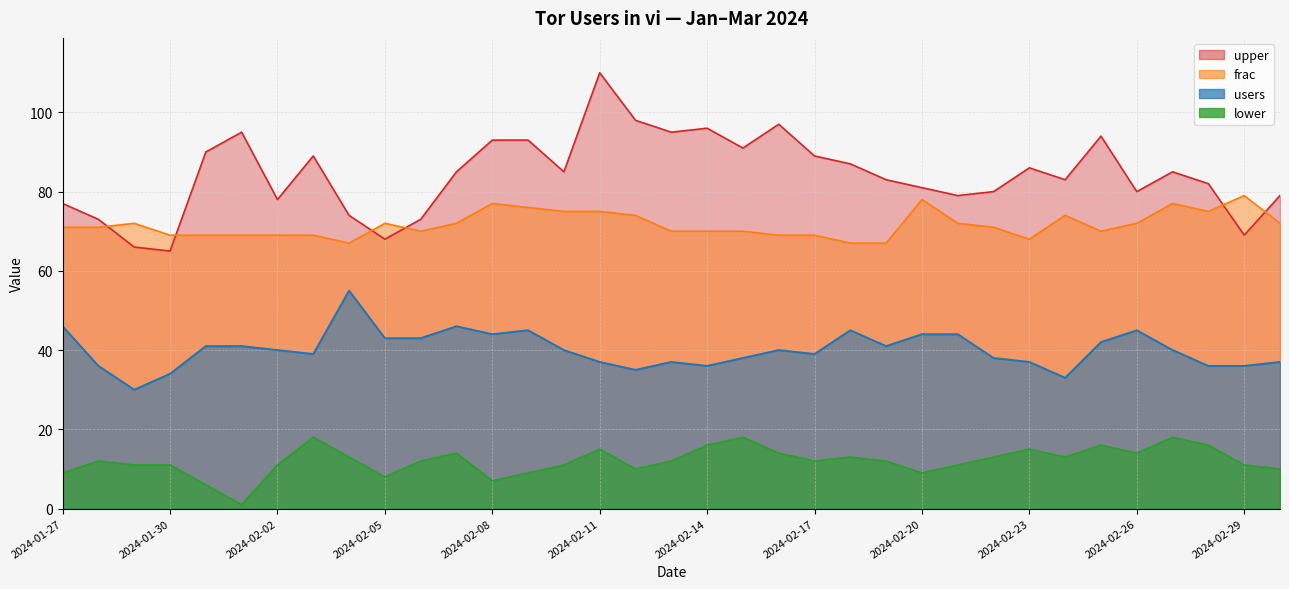

List the series in order of their peak value, lowest first.

lower, users, frac, upper